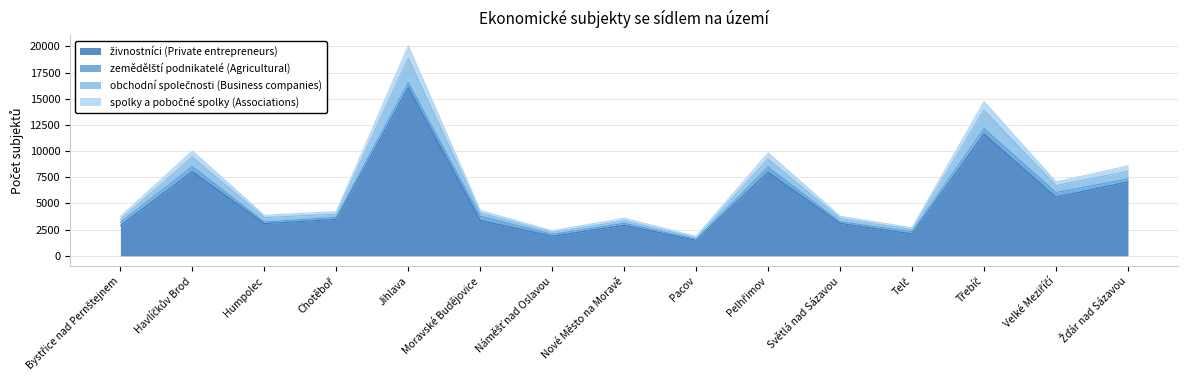

At which category is the sum across all series the highest?

Jihlava